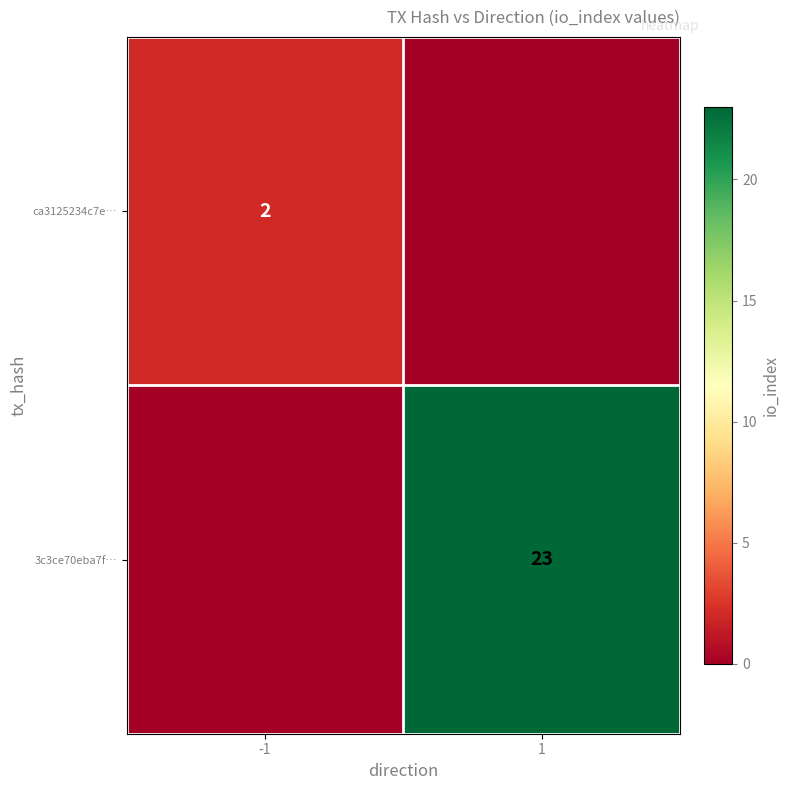

True or false: ca3125234c7e… has a value of 2 at -1.

True